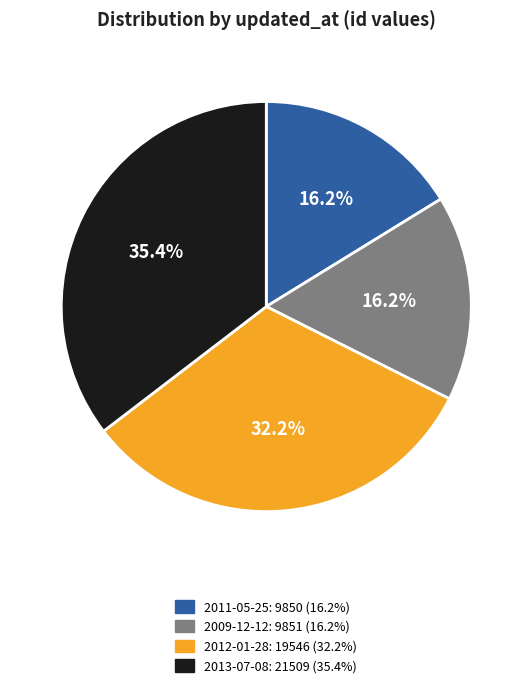

To the nearest percent, what percentage of the pie is 2012-01-28?

32%